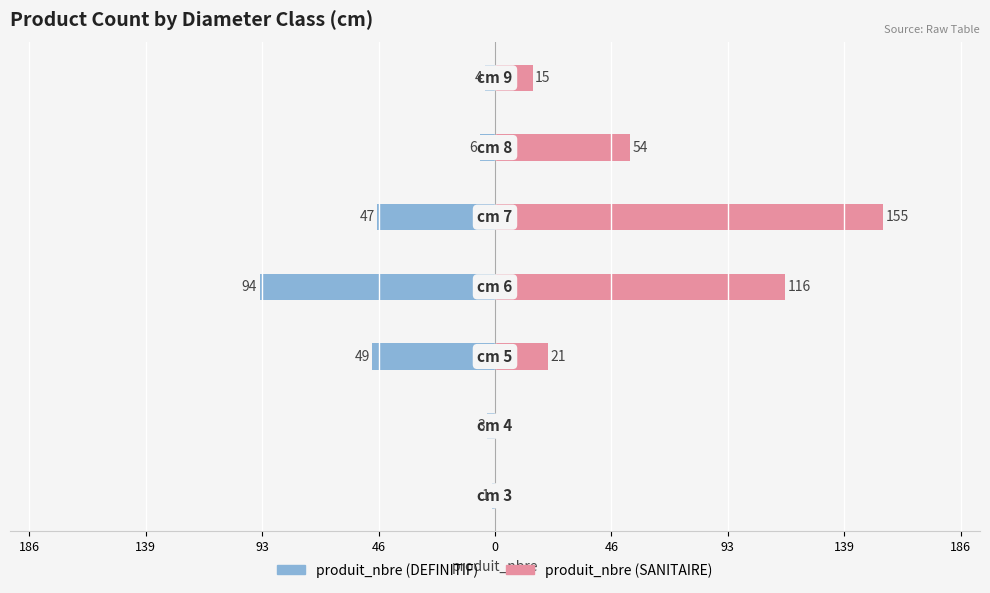

How many groups of bars are there?

7